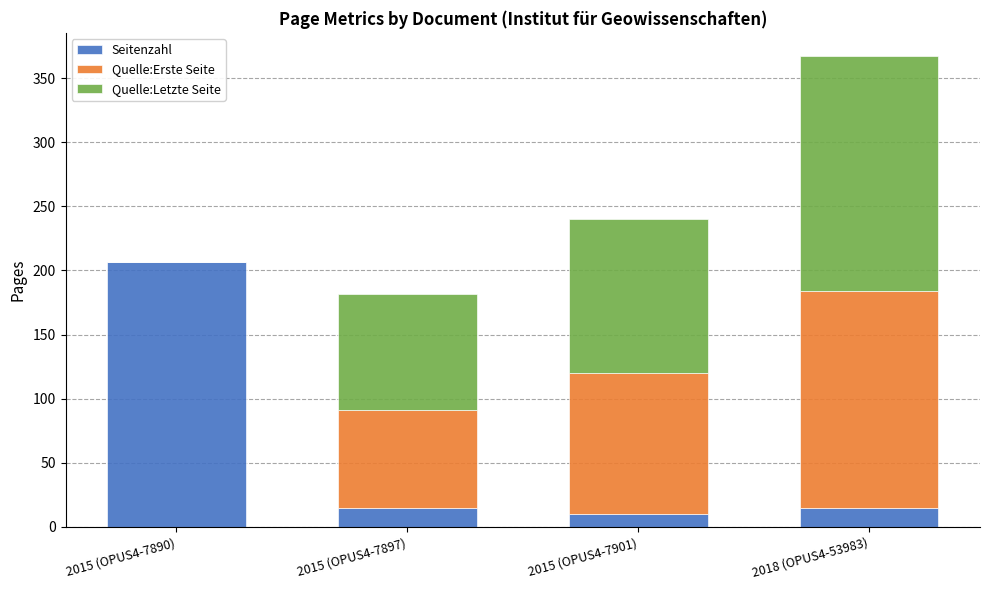

What is the total value across all series at 2015 (OPUS4-7890)?

207